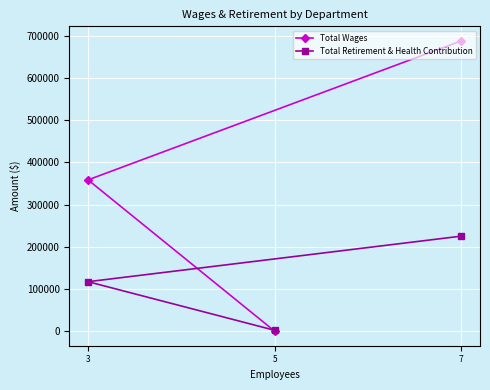

The Total Wages series shows 358573 at 3. True or false?

True